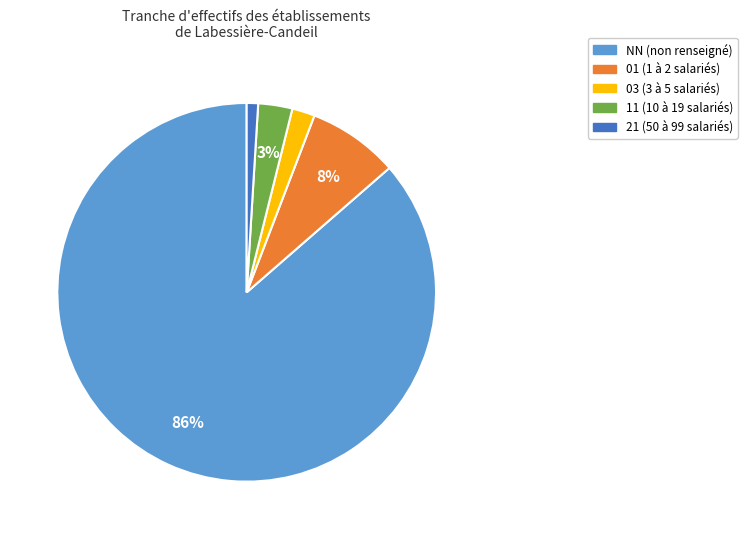

Does any single category account for the majority?

Yes